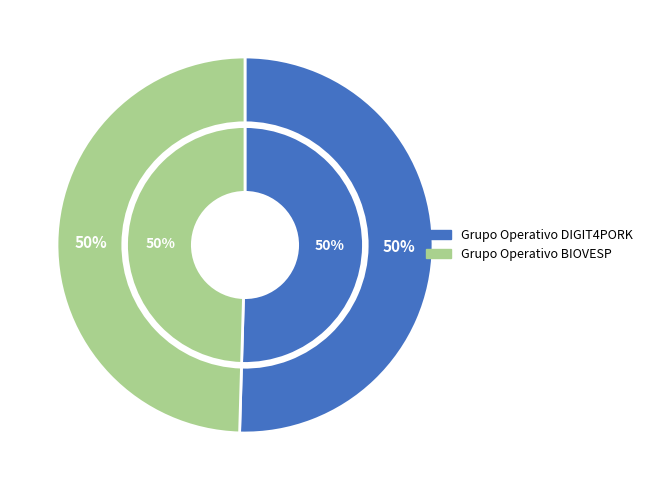

How many slices are in this pie chart?

2